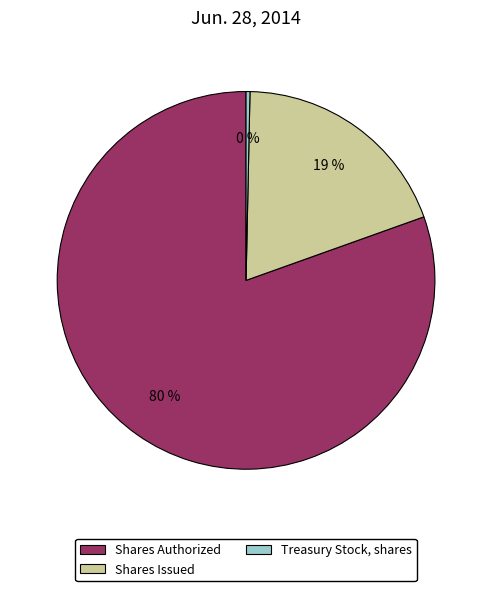

How many segments does this pie chart have?

3